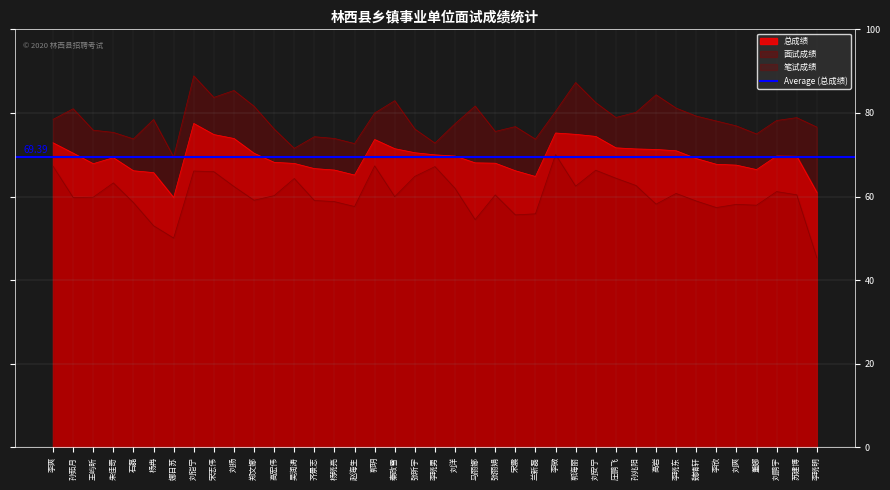

How many lines are shown in the chart?

3